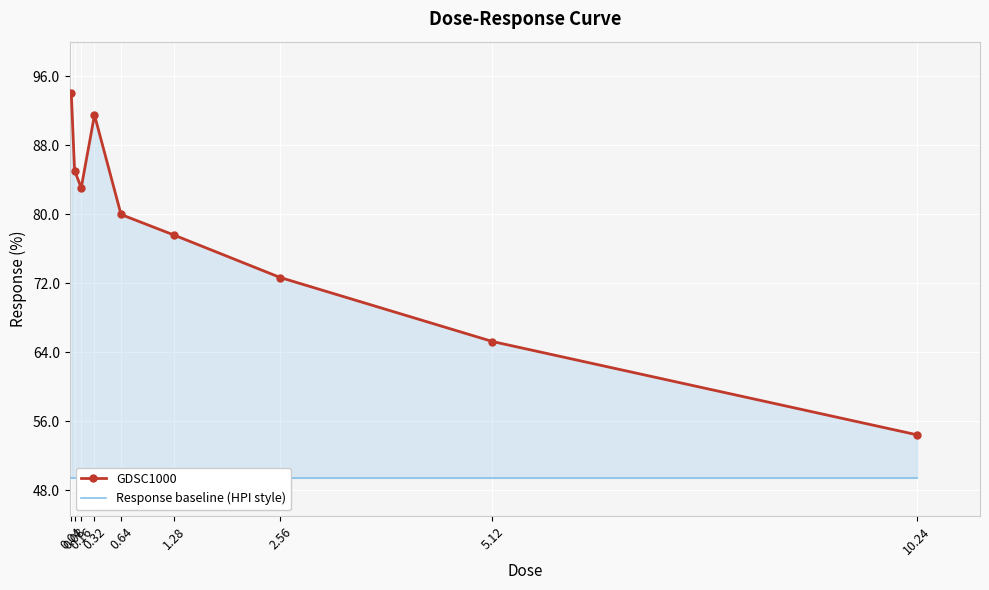

How many lines are shown in the chart?

2